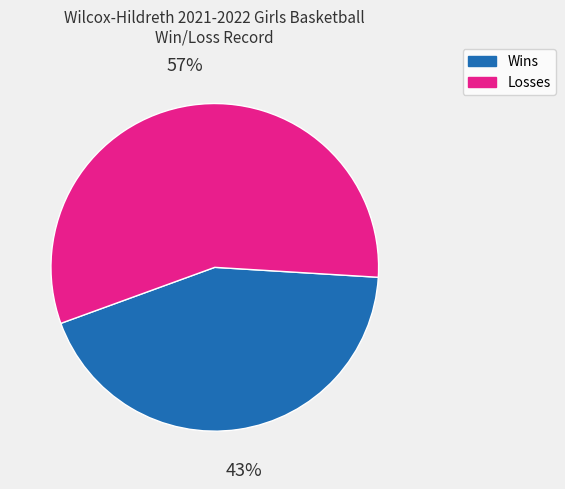

To the nearest percent, what is the average slice percentage?

50%